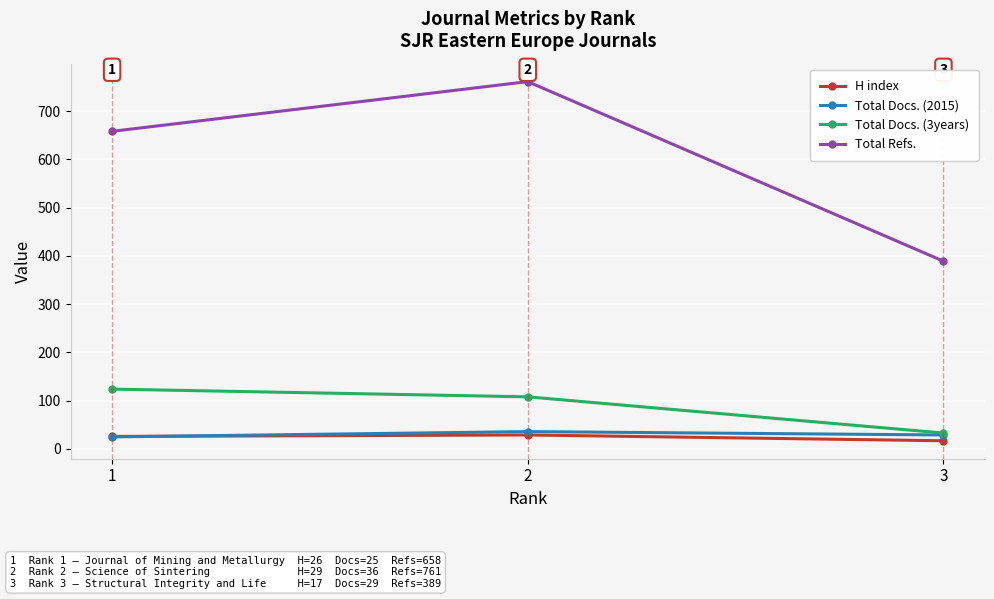

What are all the series names shown in the legend?

H index, Total Docs. (2015), Total Docs. (3years), Total Refs.